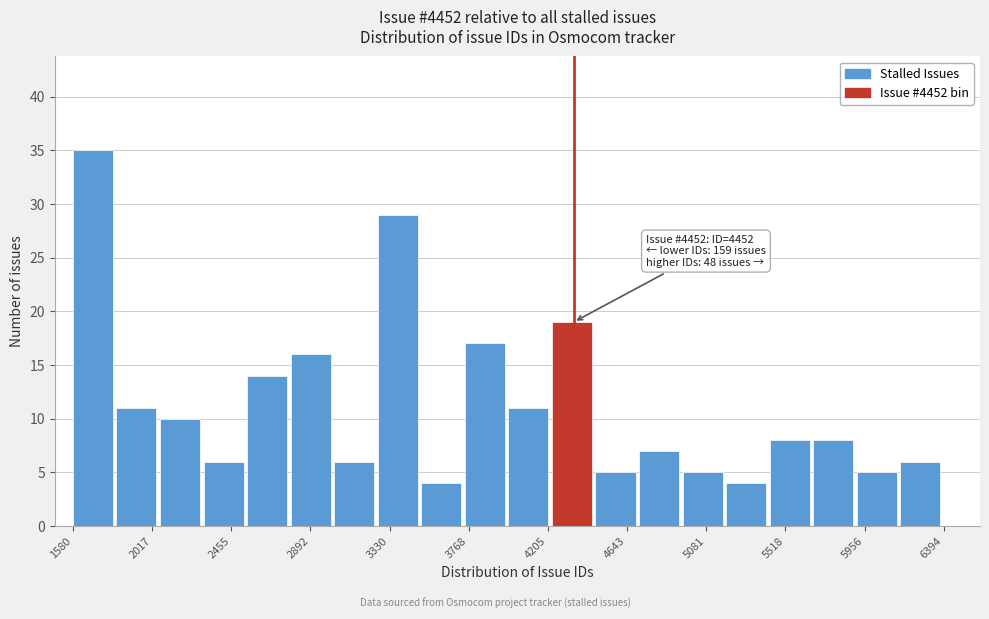

Over which range of the x-axis is the bar tallest?

1600 to 1800